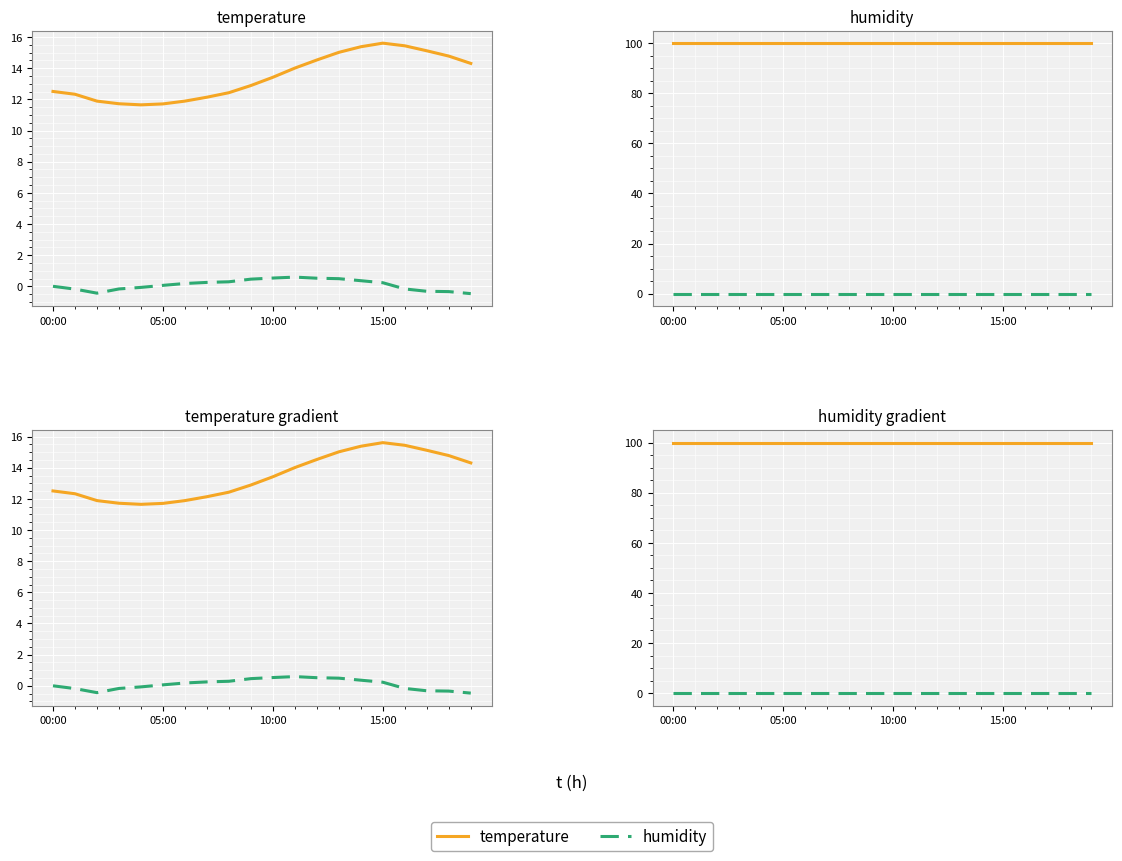

How many interior local valleys does the temperature series have?

1